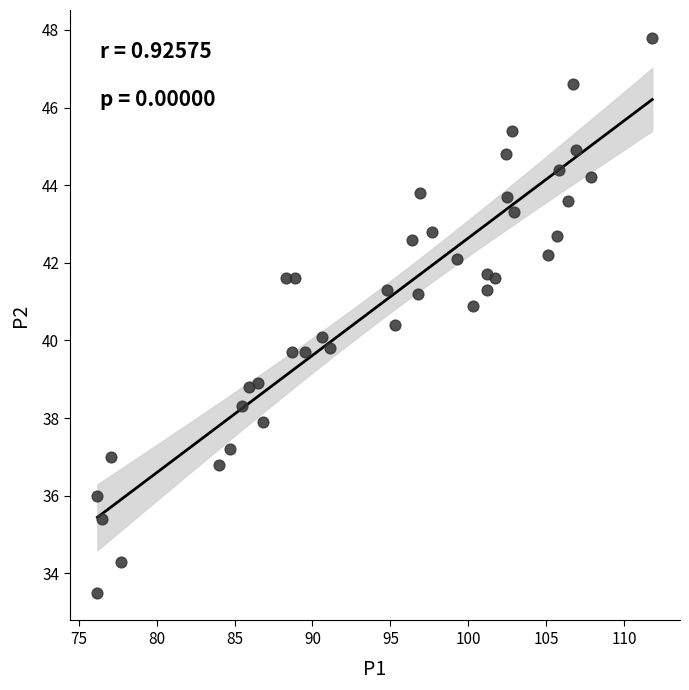

What is the range of X values (max minus min)?

35.6